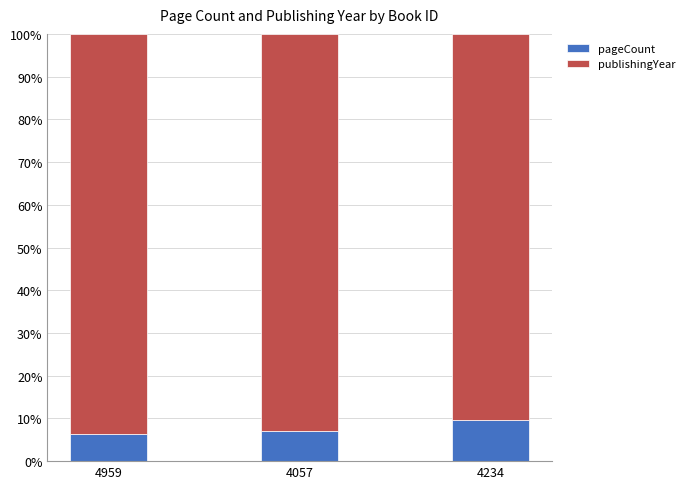

What is the highest value of the pageCount series?

9.6